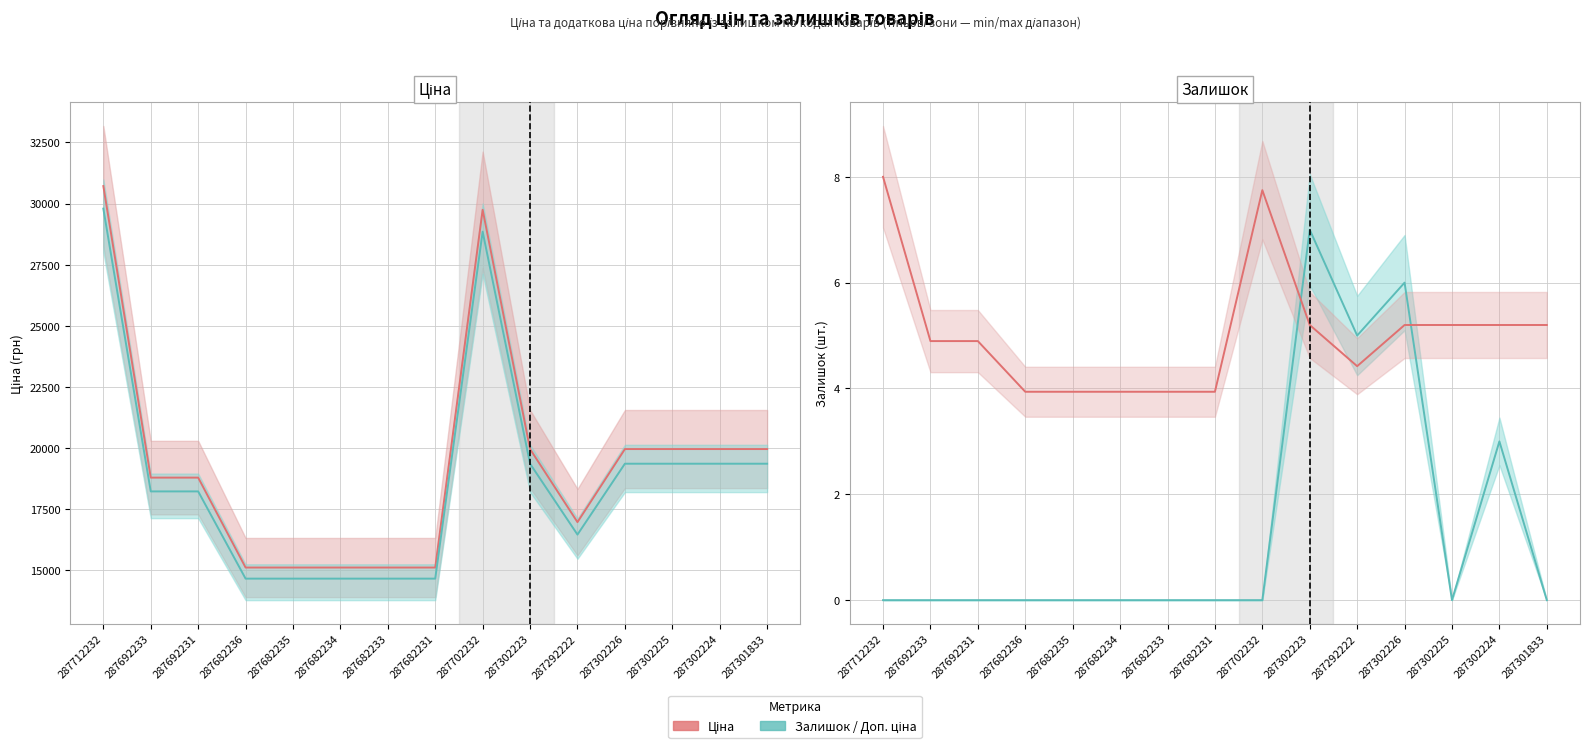

Reading left to right, list all the values displayed in this chart.

Ціна: 30717.1	18796.8	18796.8	15120.0	15120.0	15120.0	15120.0	15120.0	29747.2	19964.2	16976.3	19964.2	19964.2	19964.2	19964.2
Доп. ціна: 29795.6	18232.9	18232.9	14666.4	14666.4	14666.4	14666.4	14666.4	28854.8	19365.2	16467.0	19365.2	19365.2	19365.2	19365.2
Залишок: 0.0	0.0	0.0	0.0	0.0	0.0	0.0	0.0	0.0	7.0	5.0	6.0	0.0	3.0	0.0
Ціна (норм.): 8.0	4.9	4.9	3.9	3.9	3.9	3.9	3.9	7.7	5.2	4.4	5.2	5.2	5.2	5.2